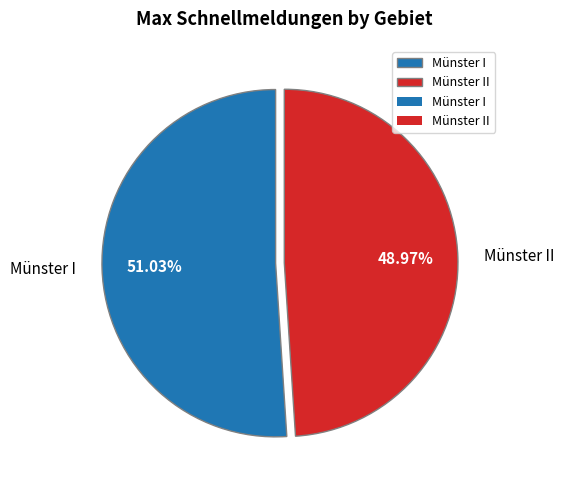

Is it true that Münster I is 51% of the pie?

True